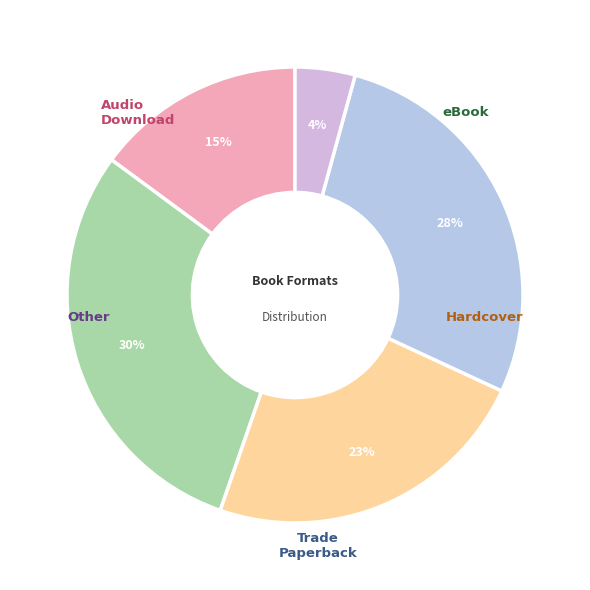

Is there any slice that represents more than half of the pie?

No